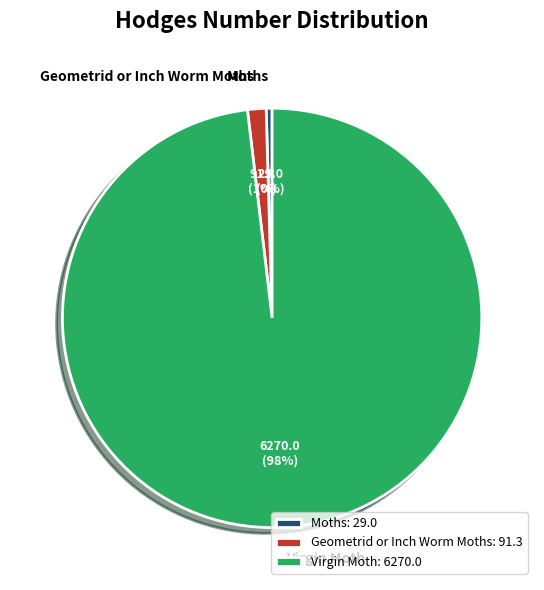

Between Geometrid or Inch Worm Moths and Virgin Moth, which is larger?

Virgin Moth